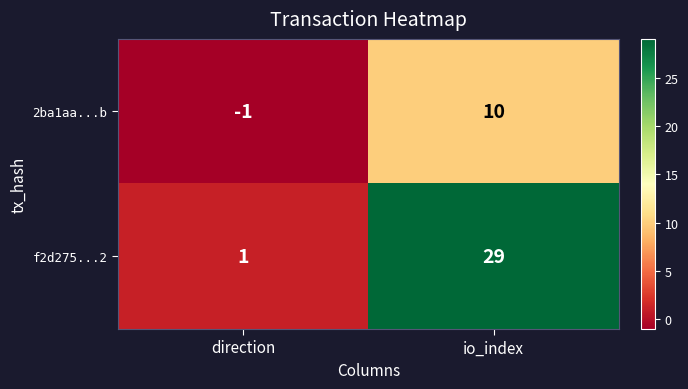

What is the difference between the maximum and minimum values in the f2d275...2 series?

28